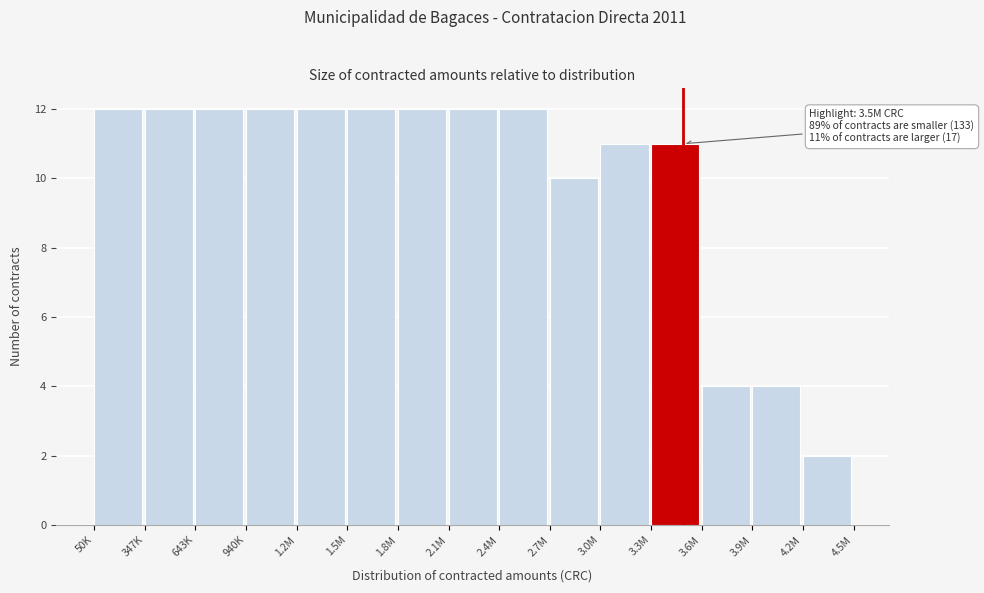

Reading right to left, transcribe all the data shown in this chart.

2	4	4	11	11	10	12	12	12	12	12	12	12	12	12